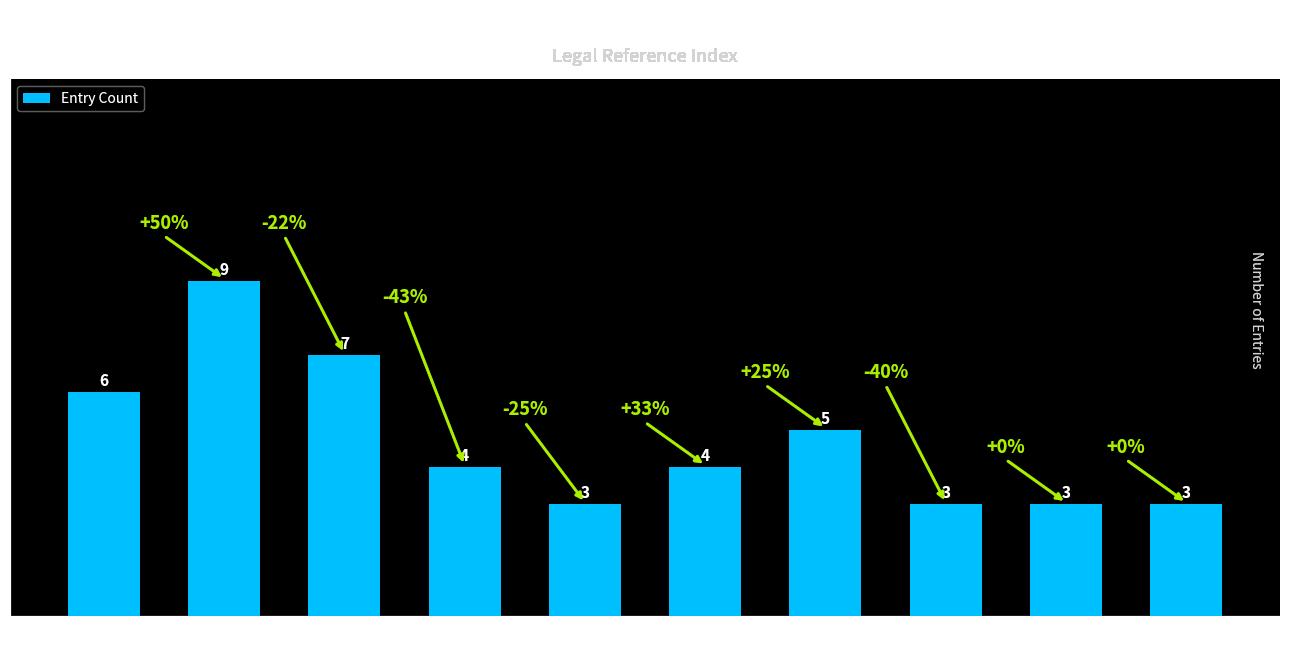

Between 421 (L) and 458, which is larger?

421 (L)